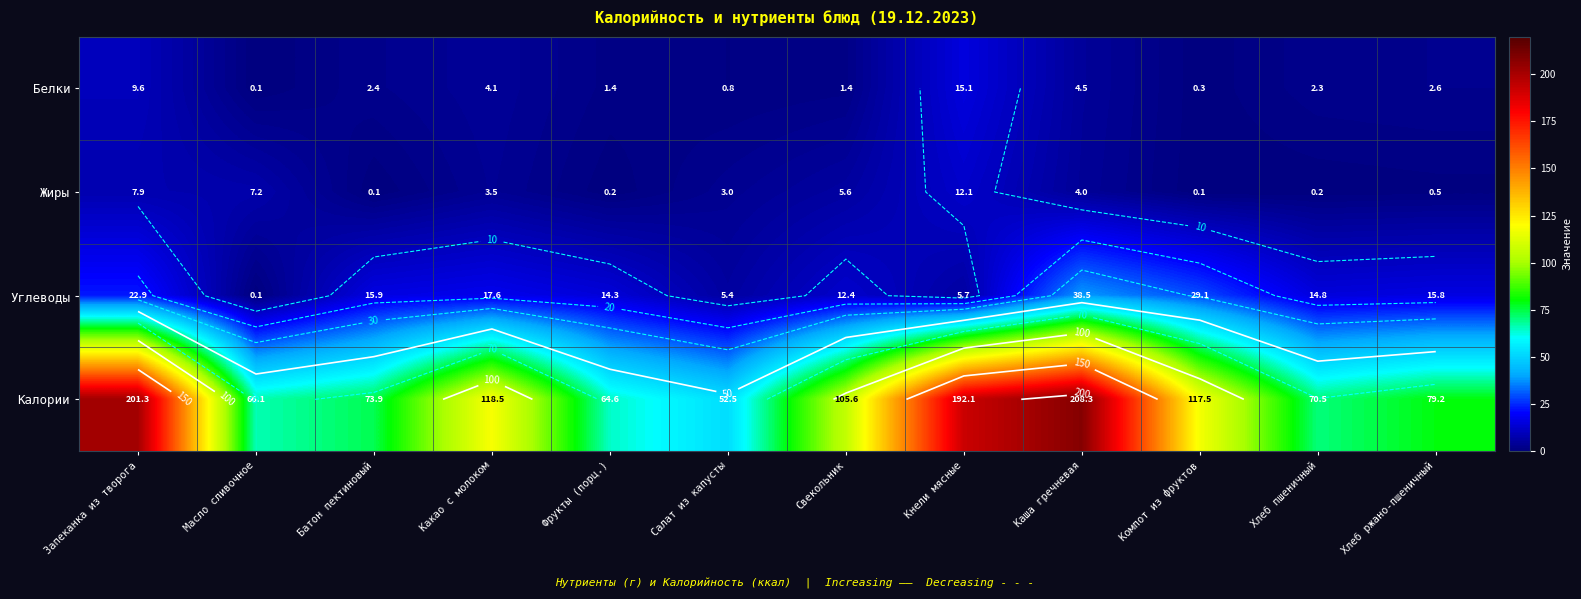

Rank the series at Компот из фруктов from lowest to highest value.

Жиры, Белки, Углеводы, Калории